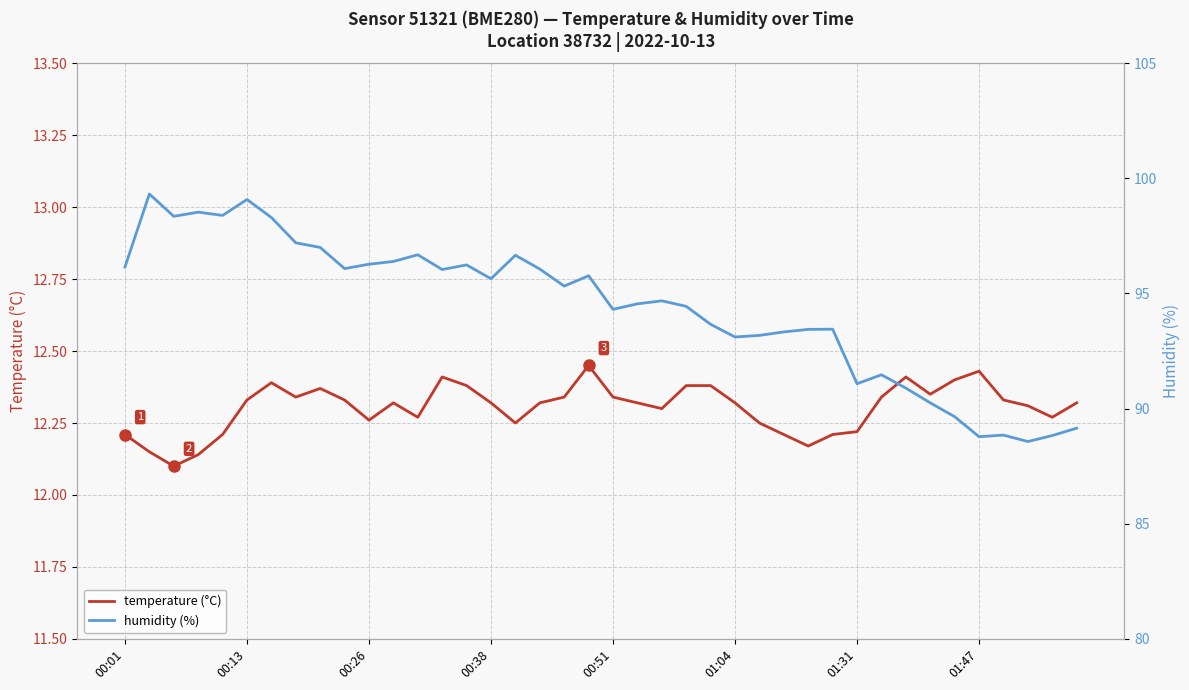

What is the total value across all series at 14?

108.6